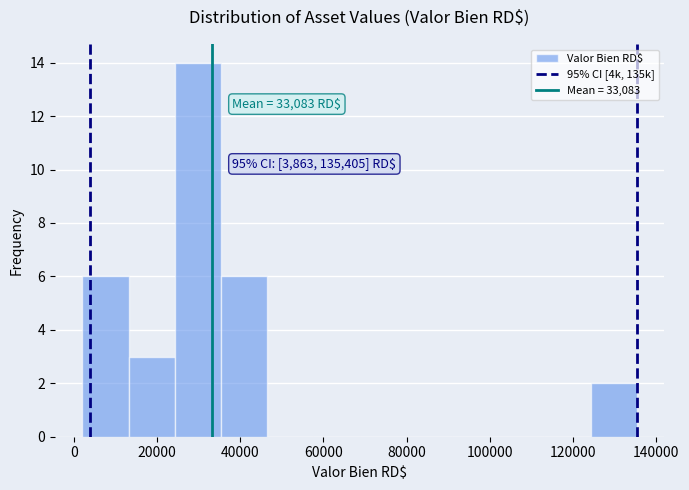

Which range on the x-axis has the tallest bar?

24000 to 36000